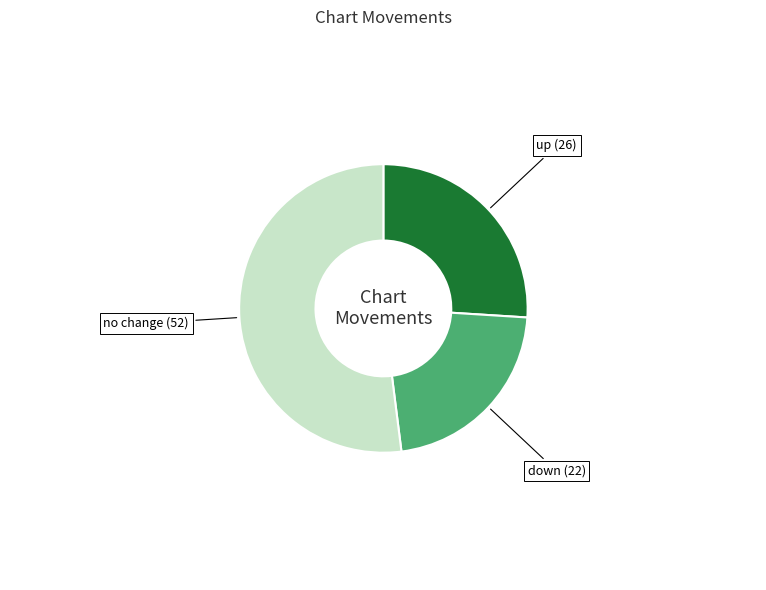

Does any single category account for the majority?

Yes